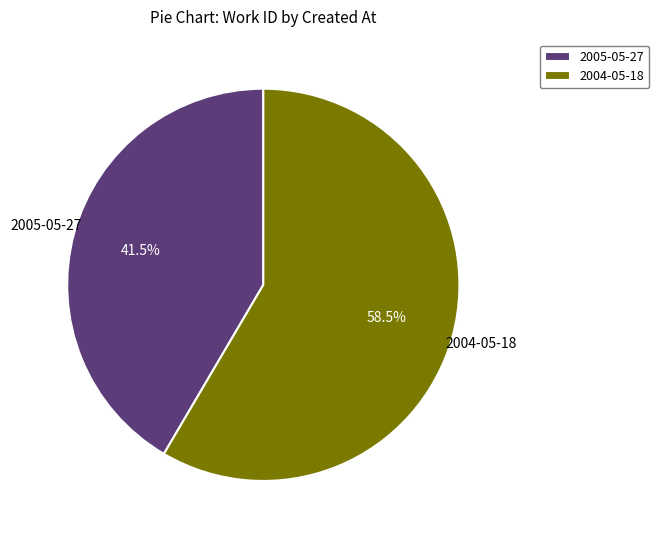

How much of the chart is everything except 2005-05-27?

58.5%